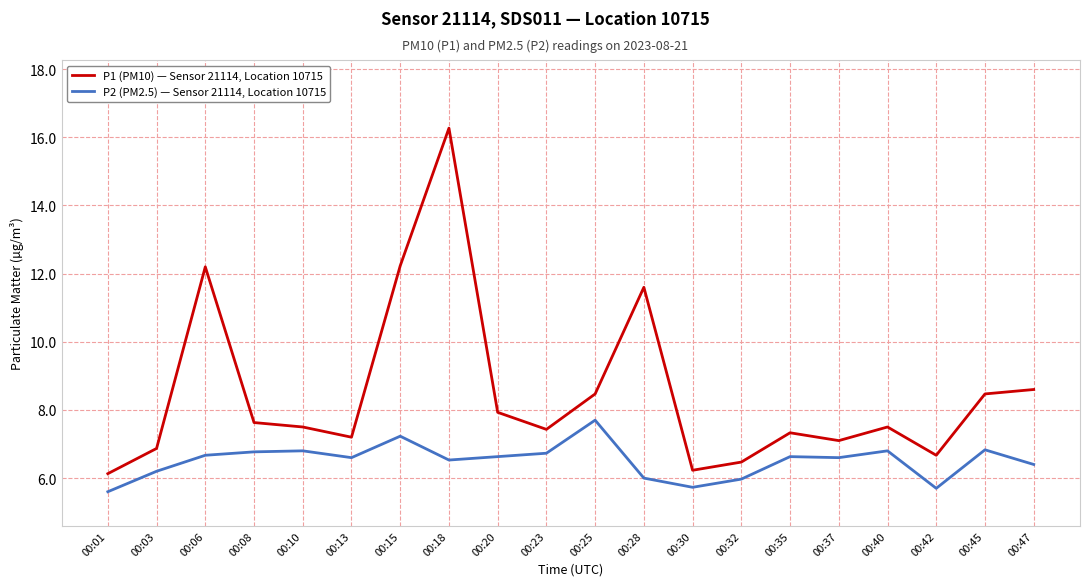

Which label corresponds to the largest value in the chart?

00:18